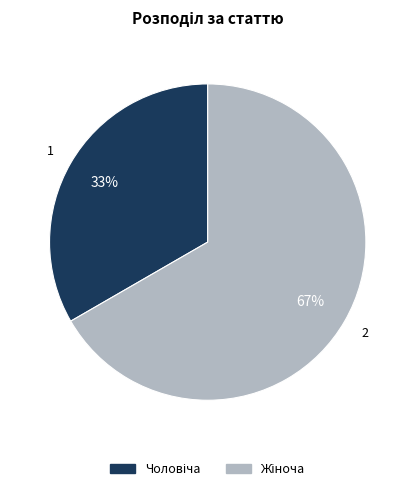

Is there any slice that represents more than half of the pie?

Yes